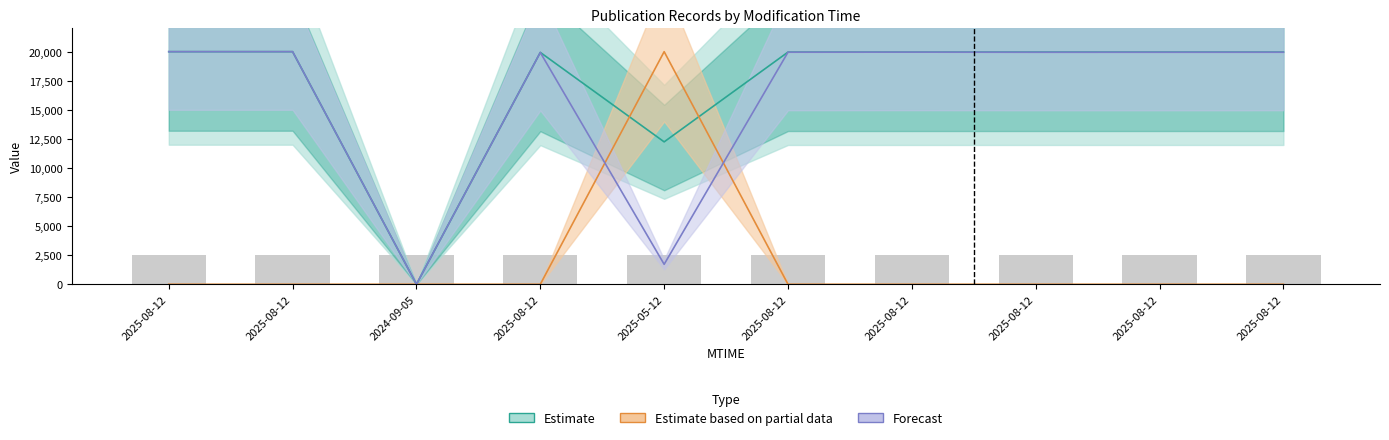

At 2025-05-12, list the series in order from smallest to largest.

Forecast, Estimate, Estimate based on partial data